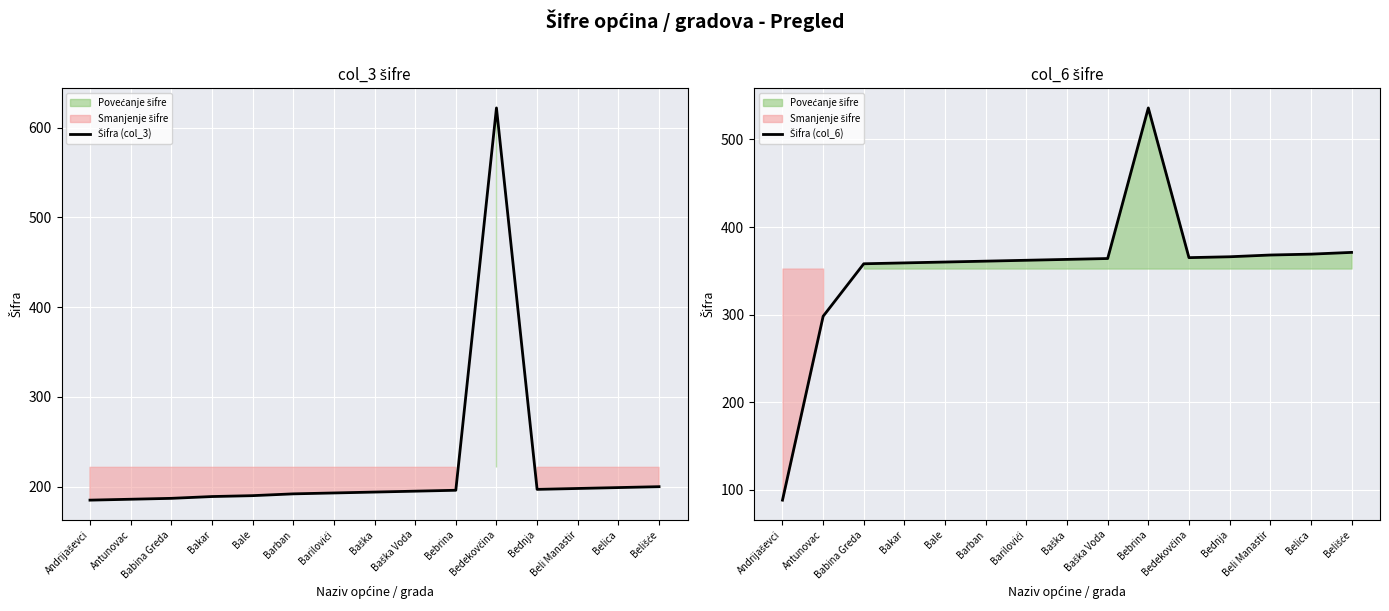

List the series in order of their overall mean, highest first.

Šifra (col_6), Šifra (col_3)